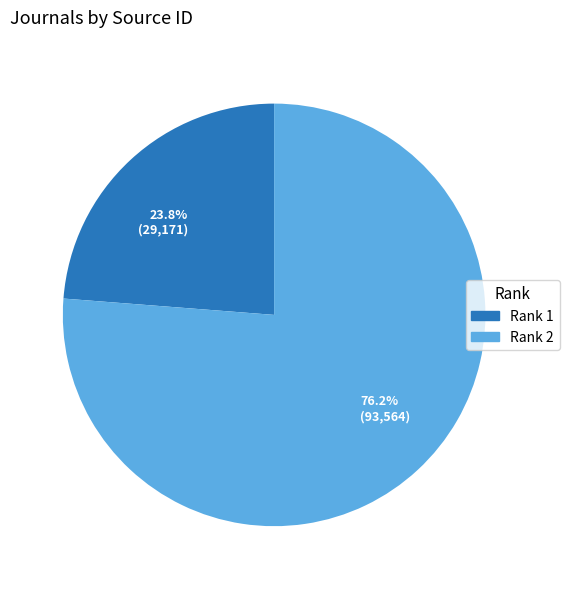

Combined, what portion of the pie is 76.2% (93,564) and 23.8% (29,171)?

100.0%